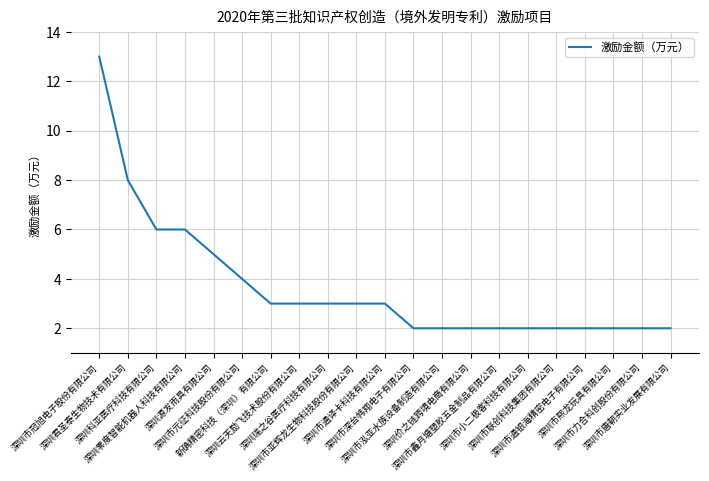

What is the difference between the maximum and minimum values?

11